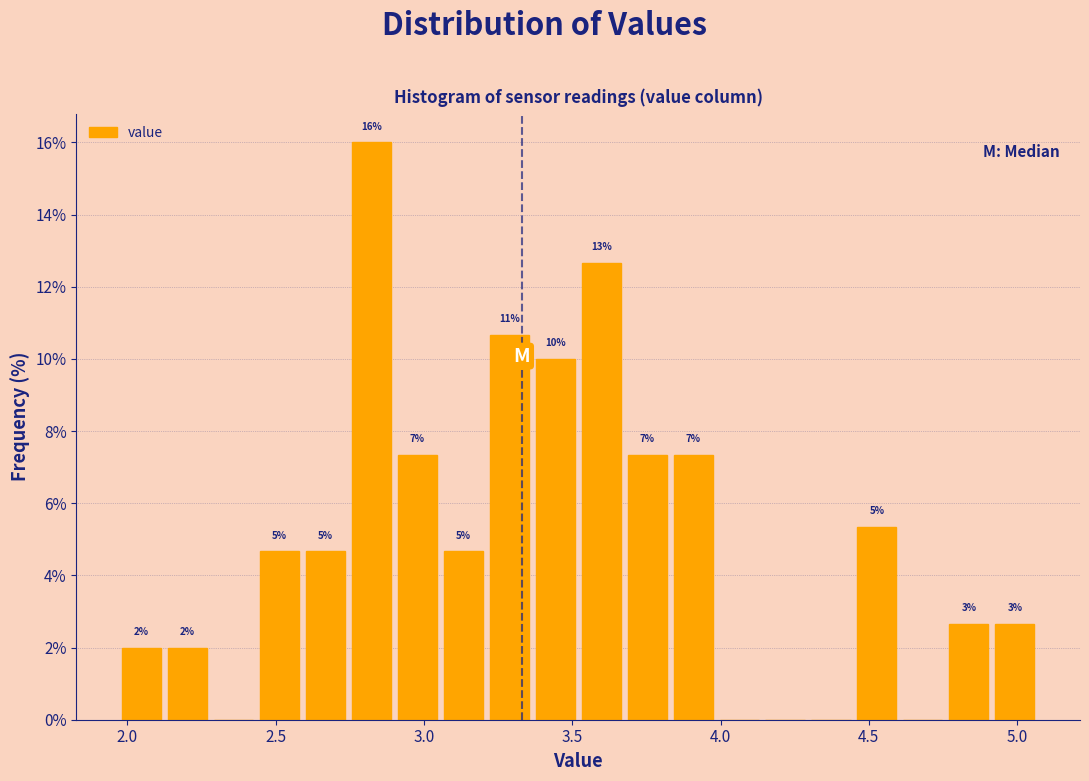

Around what value on the x-axis is the tallest bar? Give the approximate position of its centre, as read against the axis.

2.80